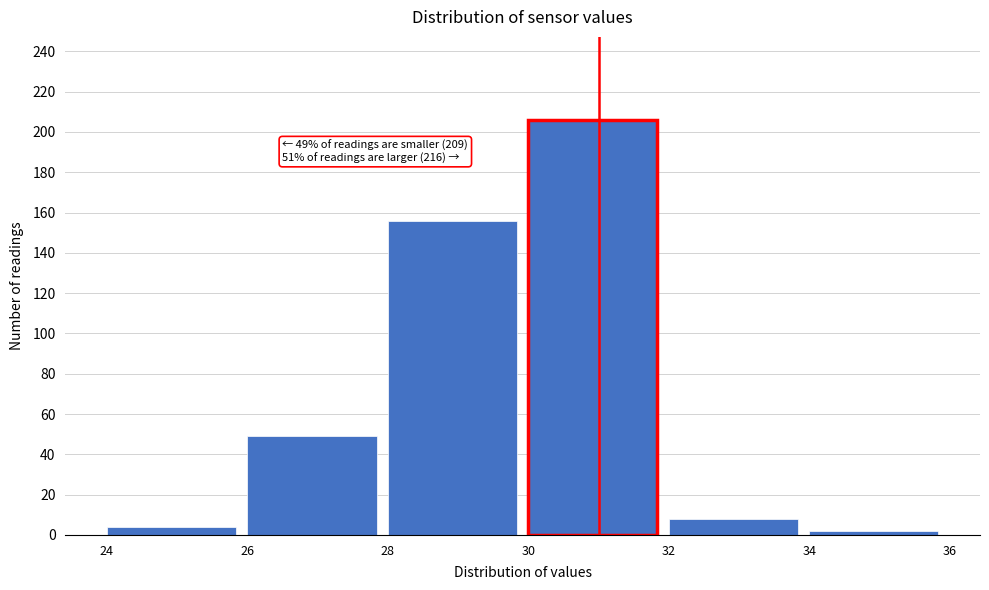

Which range on the x-axis has the tallest bar?

30 to 32